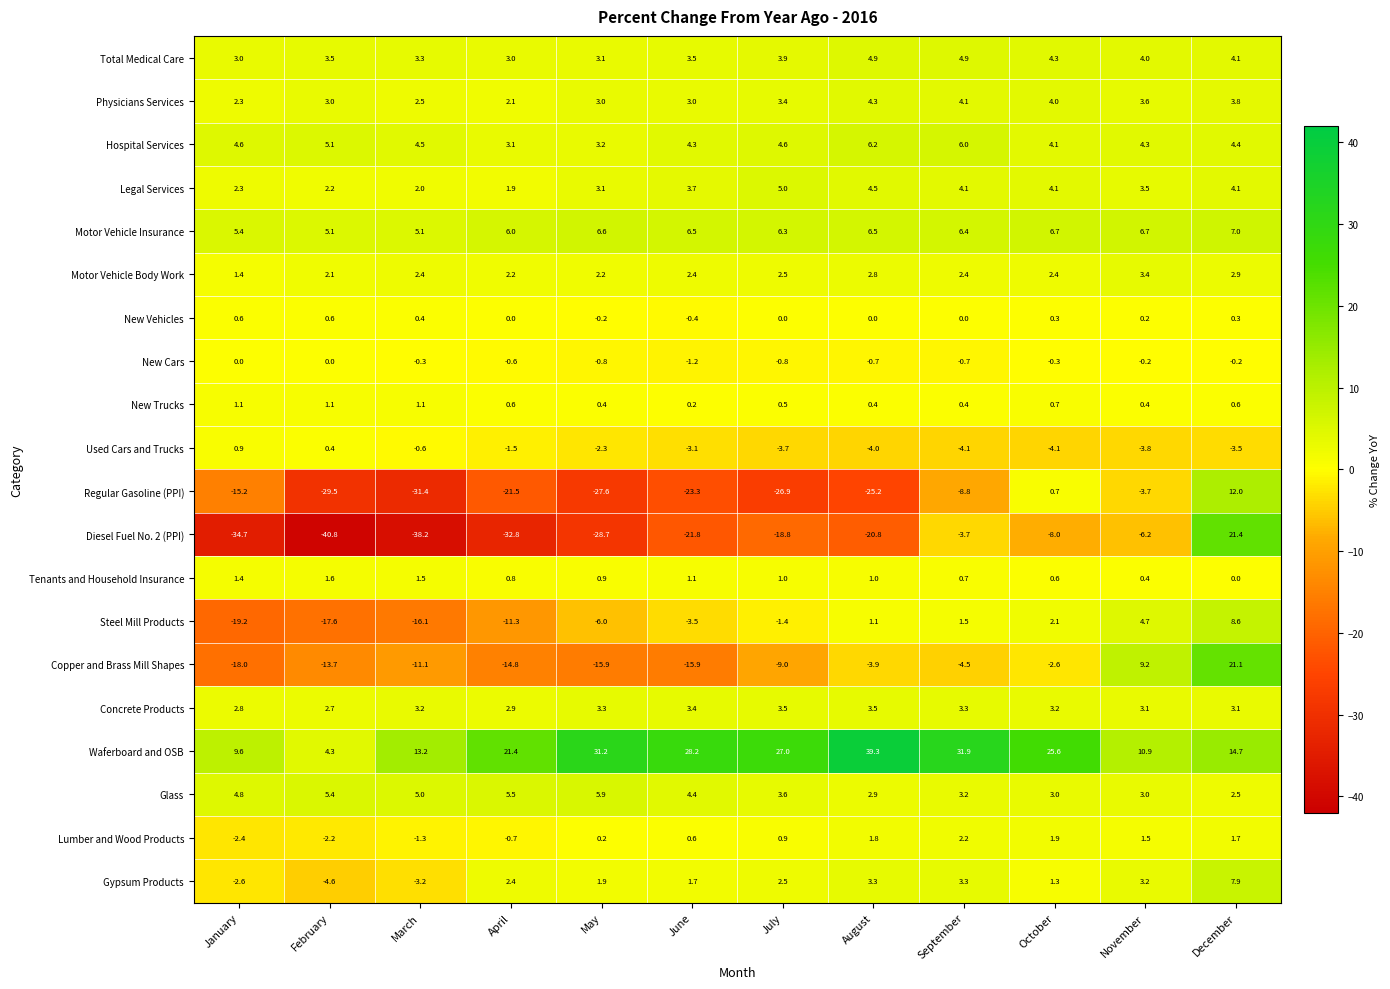

At April, list the series in order from largest to smallest.

Waferboard and OSB, Motor Vehicle Insurance, Glass, Hospital Services, Total Medical Care, Concrete Products, Gypsum Products, Motor Vehicle Body Work, Physicians Services, Legal Services, Tenants and Household Insurance, New Trucks, New Vehicles, New Cars, Lumber and Wood Products, Used Cars and Trucks, Steel Mill Products, Copper and Brass Mill Shapes, Regular Gasoline (PPI), Diesel Fuel No. 2 (PPI)